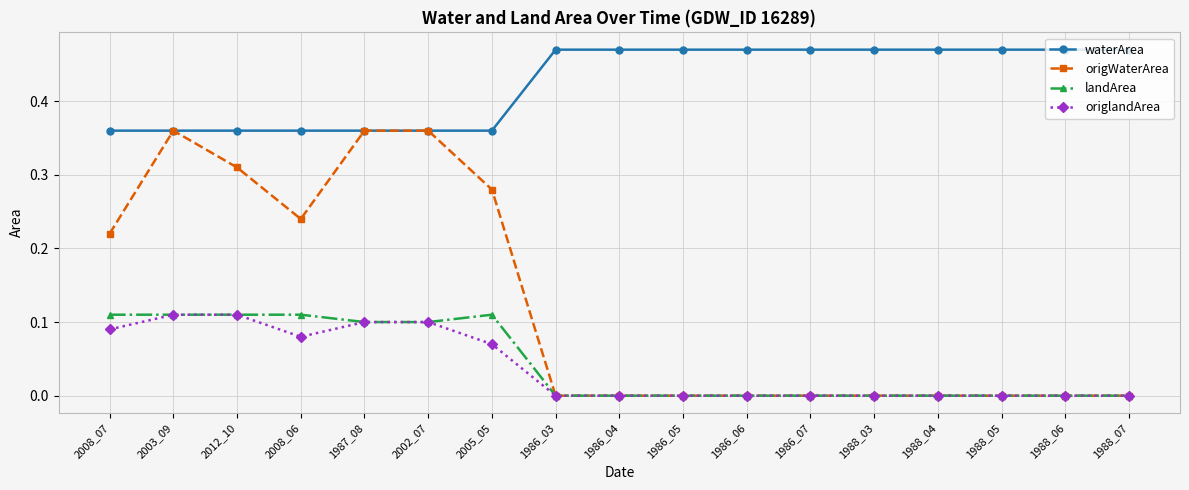

True or false: waterArea and origlandArea cross at least once.

False